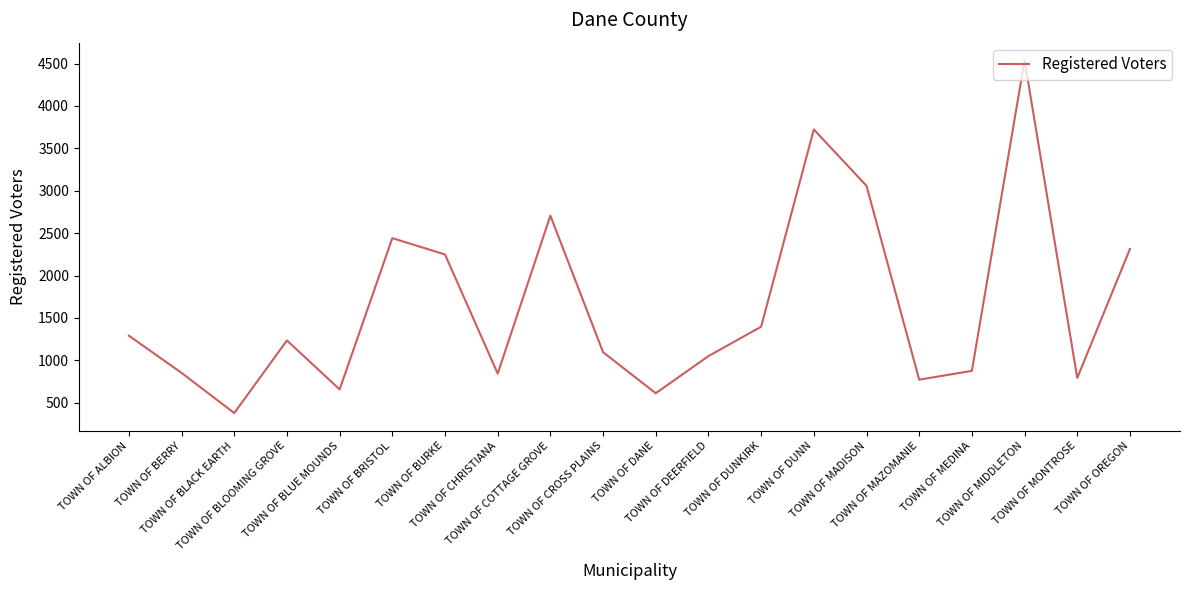

What is the maximum value shown in the chart?

4539